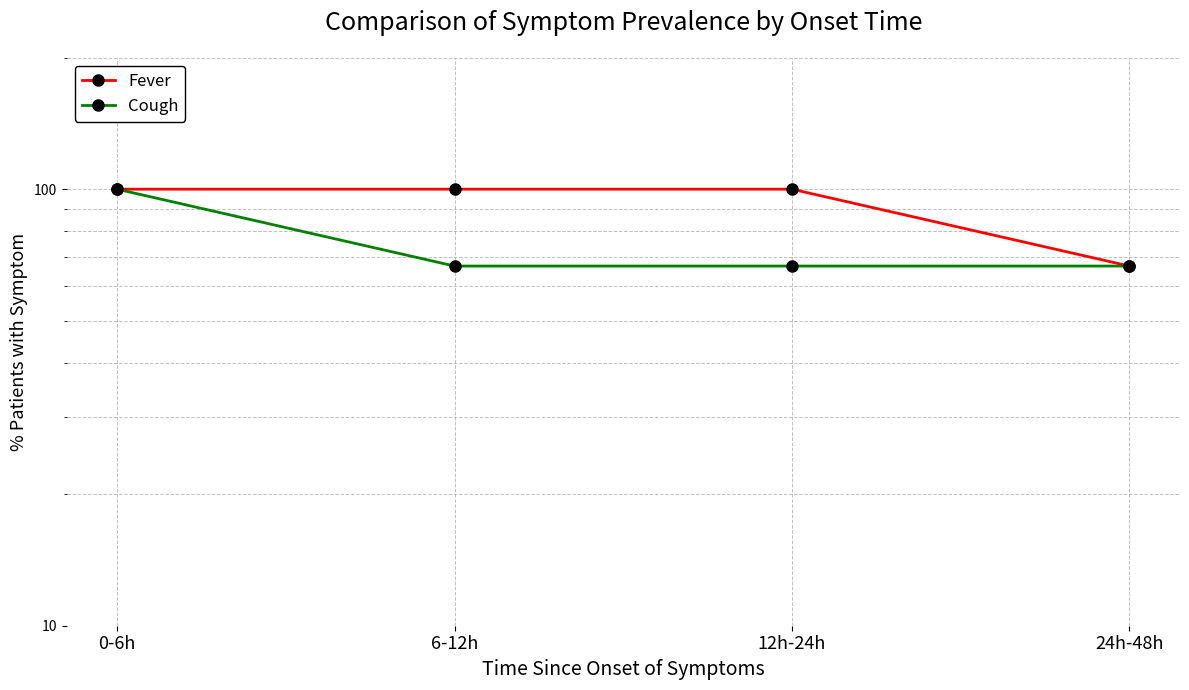

At which label is Cough closest to 83?

6-12h